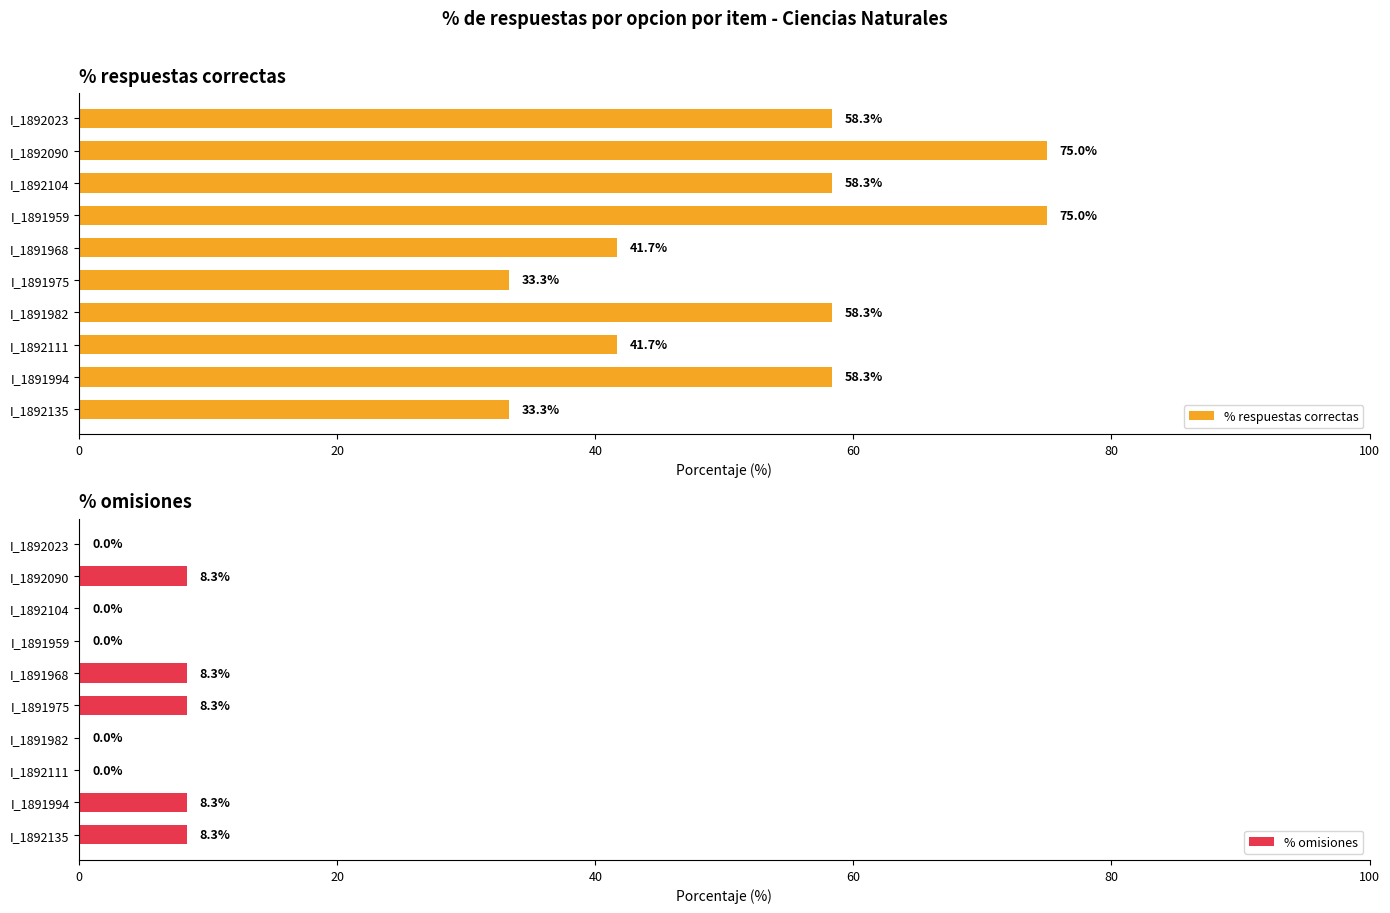

What is the difference between the maximum and minimum values in the % omisiones series?

8.3